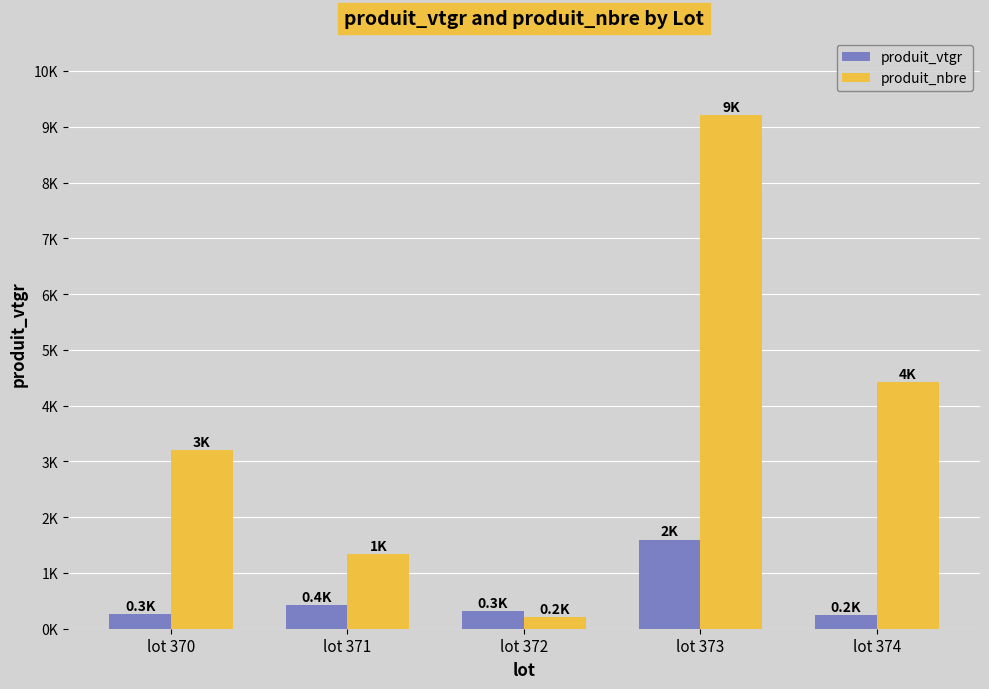

Does the chart contain stacked bars?

No